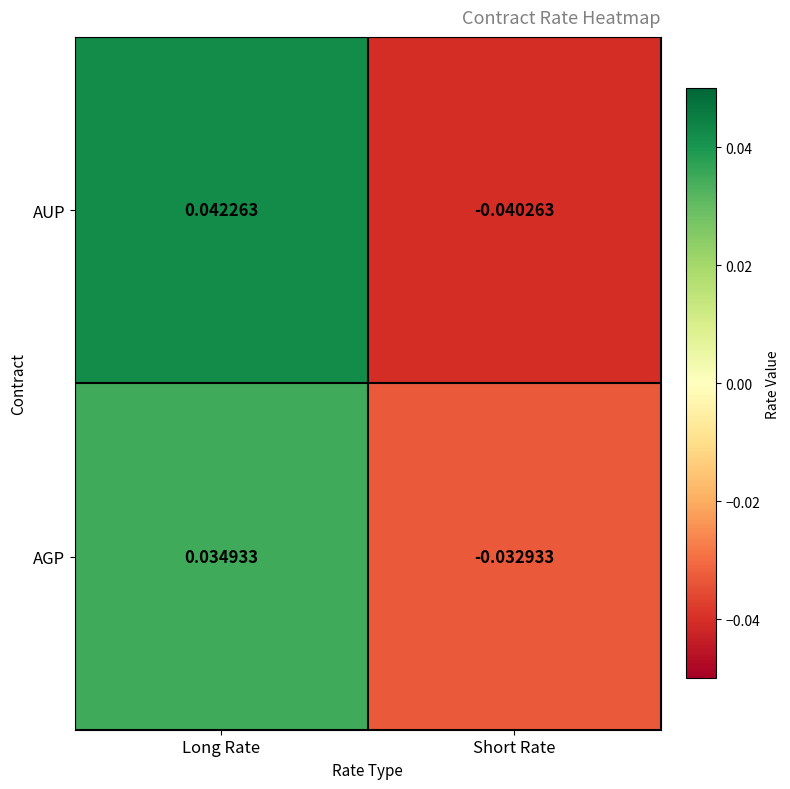

How many series are shown in this chart?

2